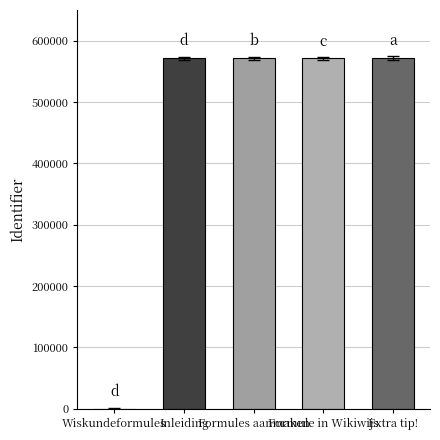

What is the average value?

456921